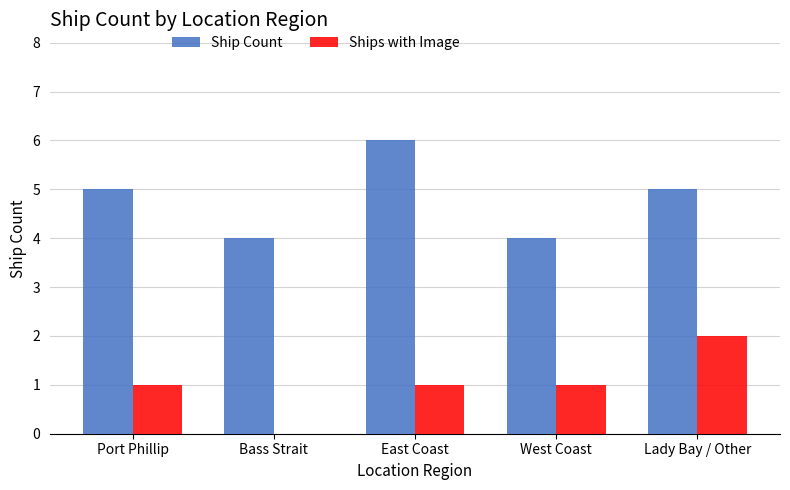

The Ships with Image series shows 1 at West Coast. True or false?

True